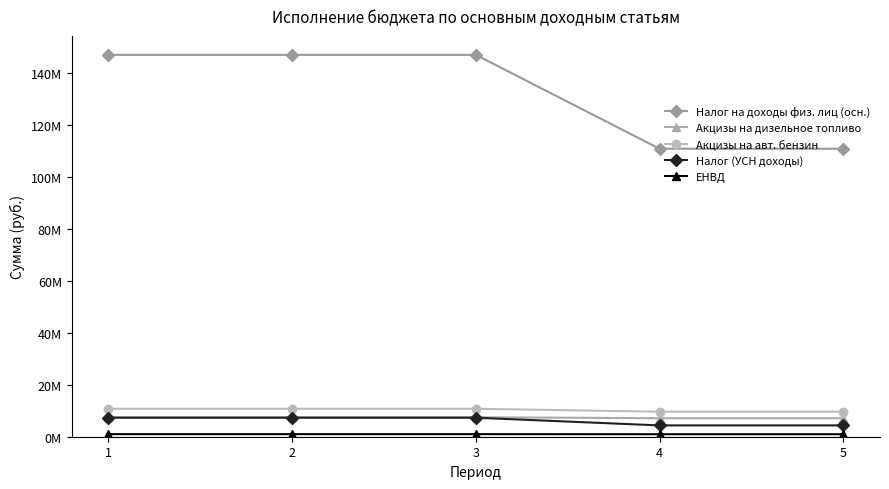

Which series has the largest range (max minus min)?

Налог на доходы физ. лиц (осн.)